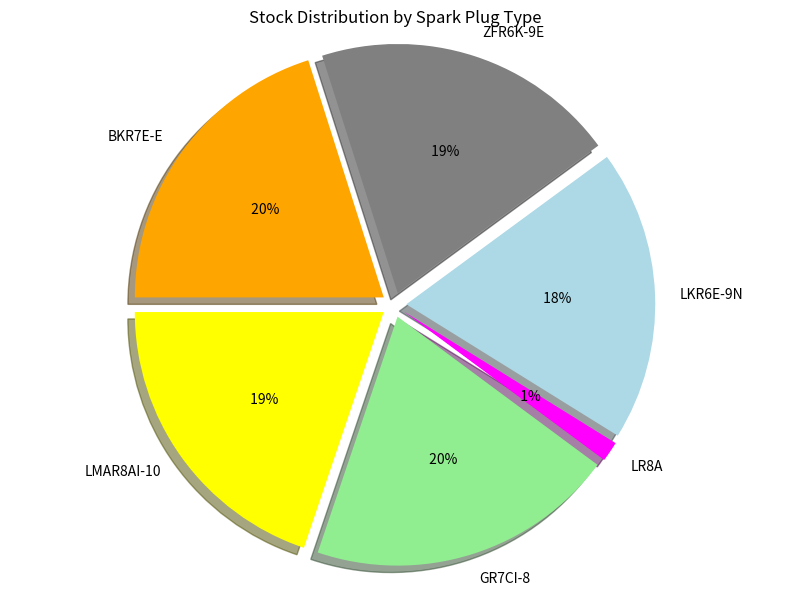

Which has a higher value, LR8A or GR7CI-8?

GR7CI-8